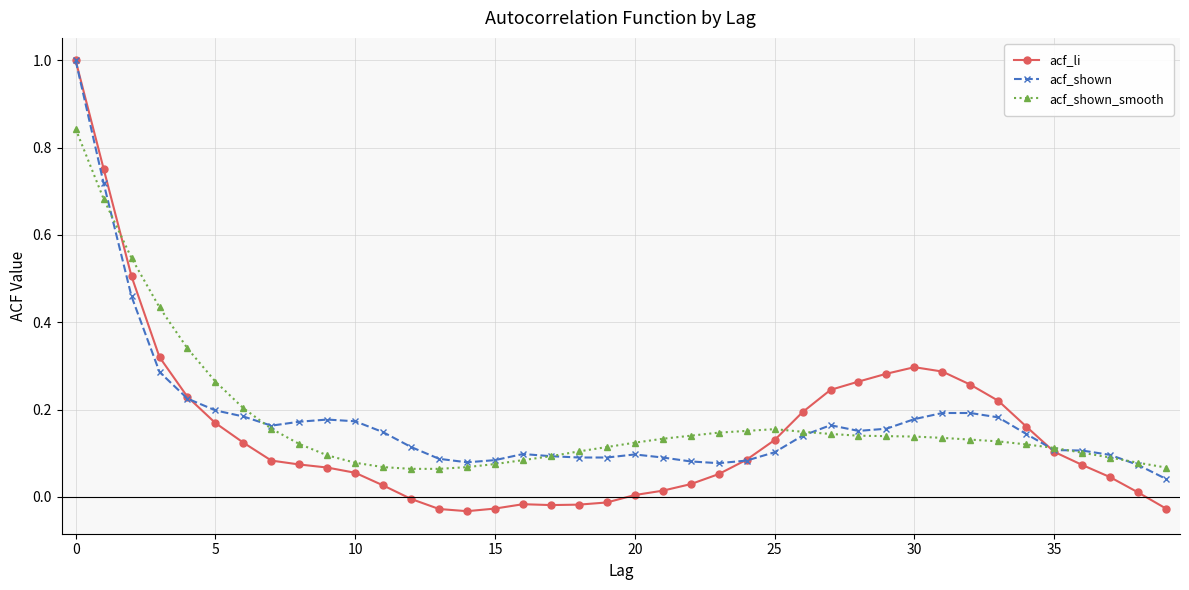

How many data points does each series have?

40